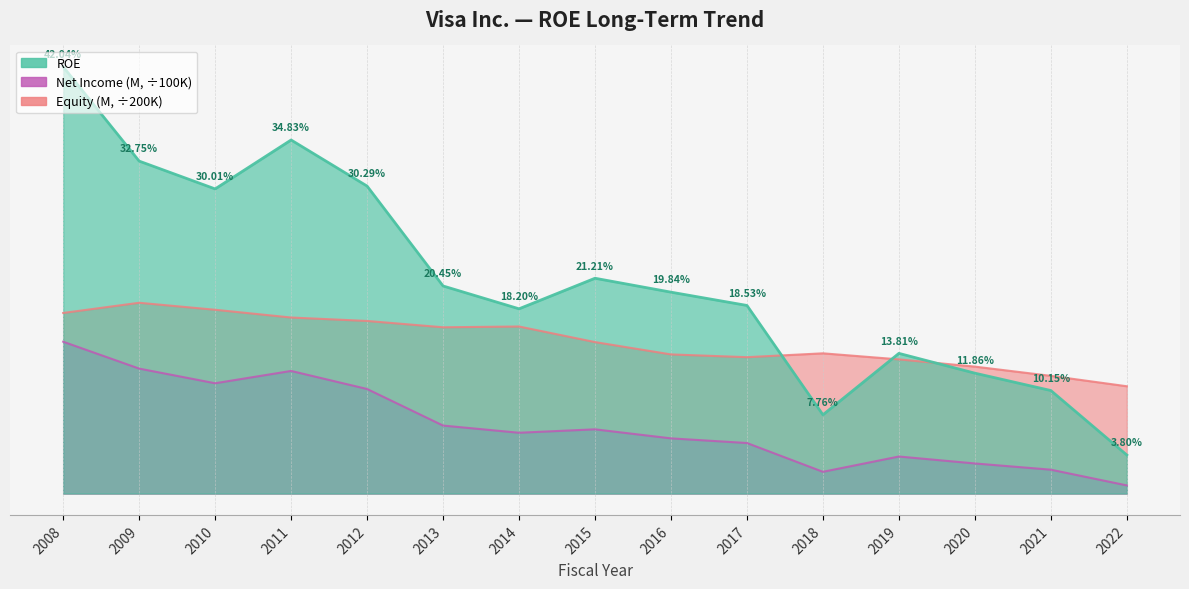

True or false: Net Income (M) has a value of 0.0 at 2018.

True